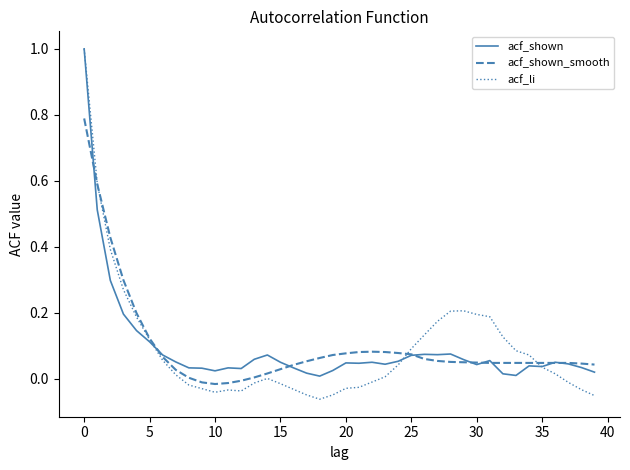

Which series has the widest spread of values?

acf_li